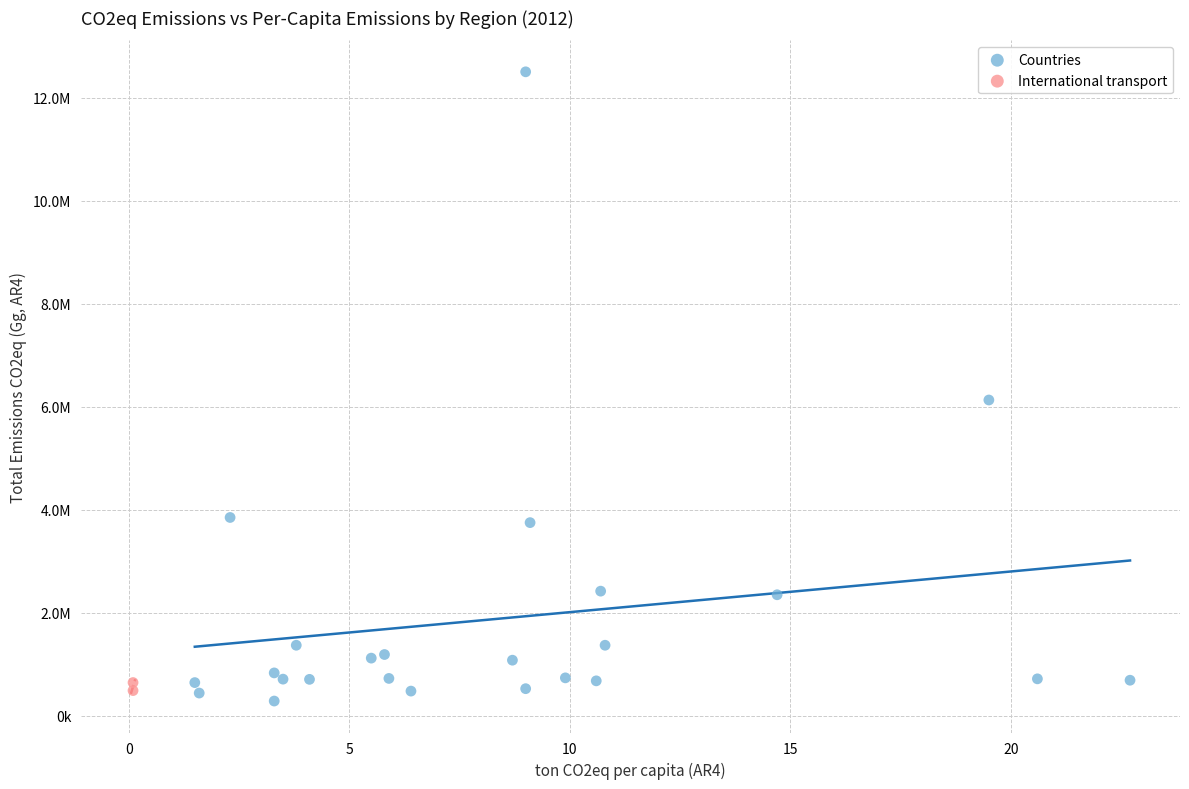

Which series has the widest spread of Y values?

Countries